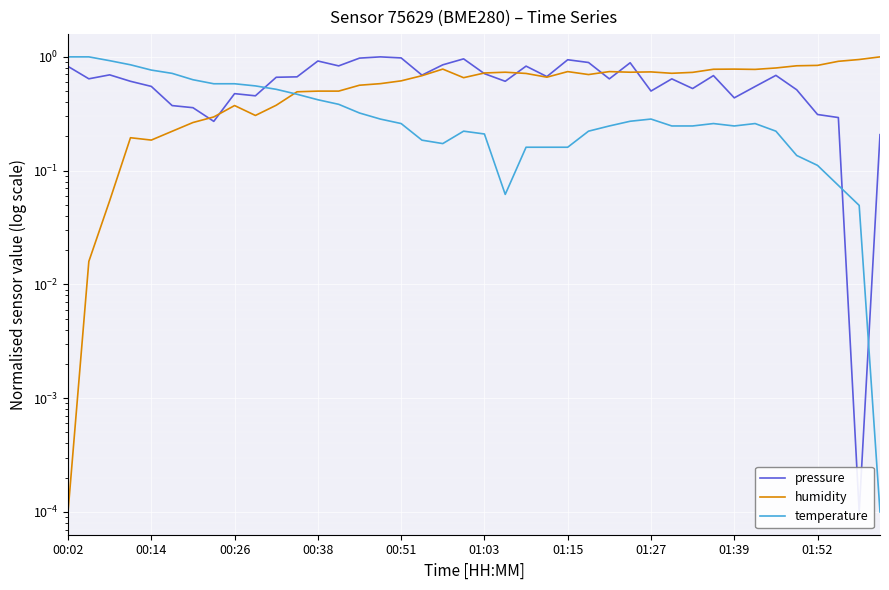

True or false: pressure has a value of 0.7 at 10.

True